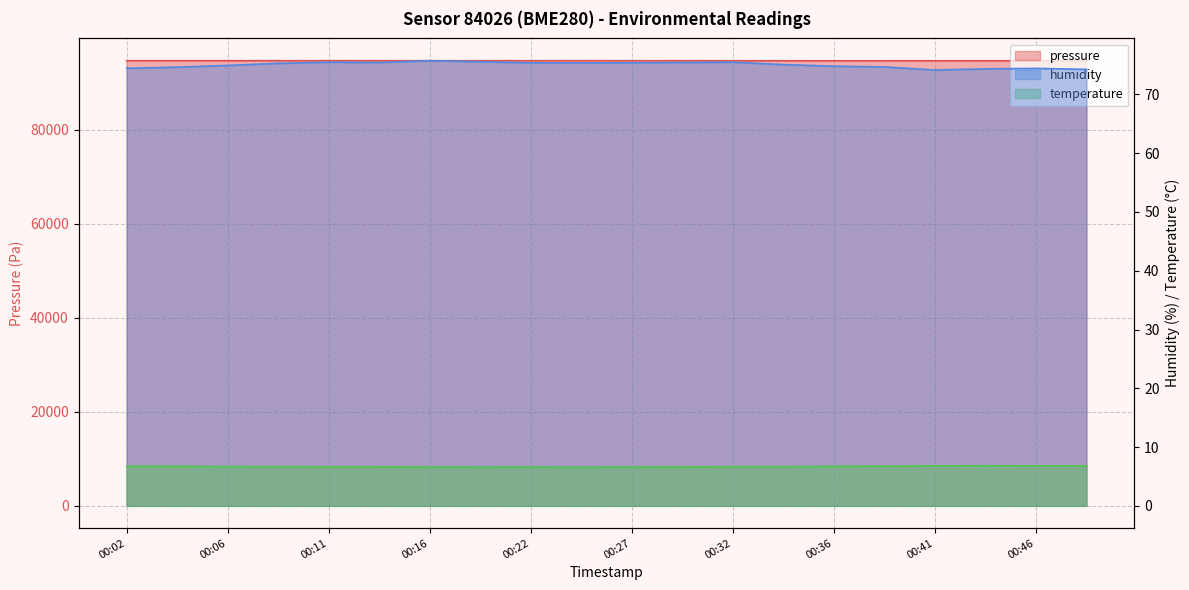

What is the maximum value for temperature?

6.8